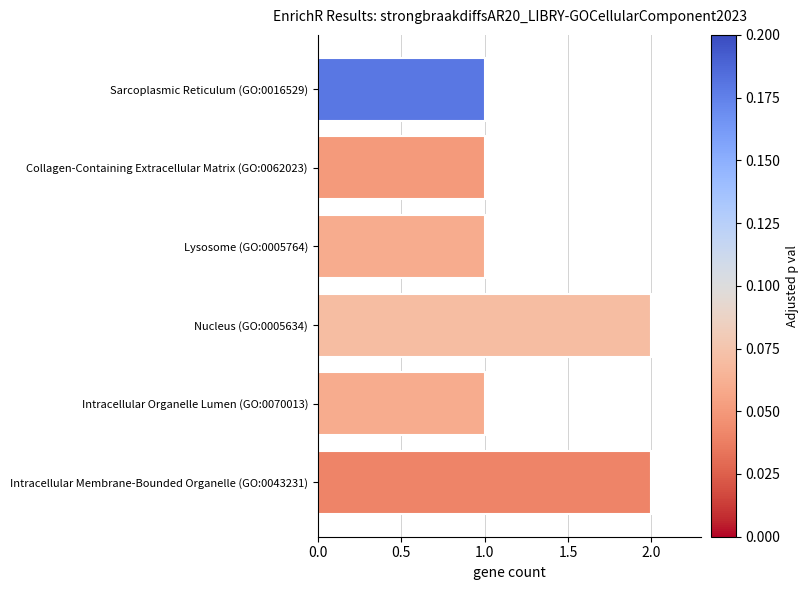

Which has a higher value, Intracellular Organelle Lumen (GO:0070013) or Nucleus (GO:0005634)?

Nucleus (GO:0005634)